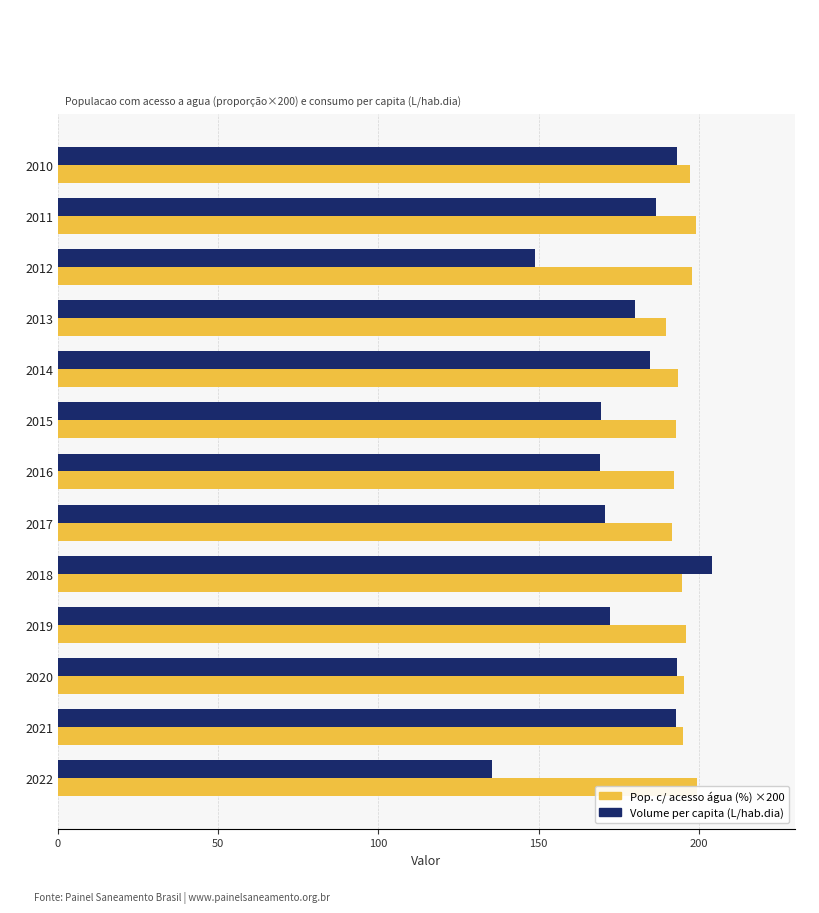

Which series has the largest total across all categories?

Pop. c/ acesso água (%) × 200